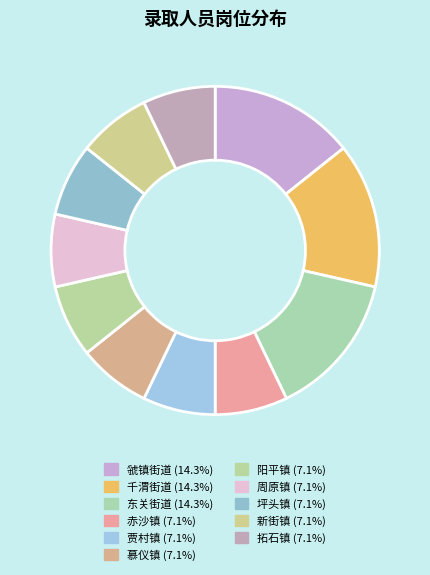

What percentage is the 阳平镇 slice, to the nearest percent?

7%